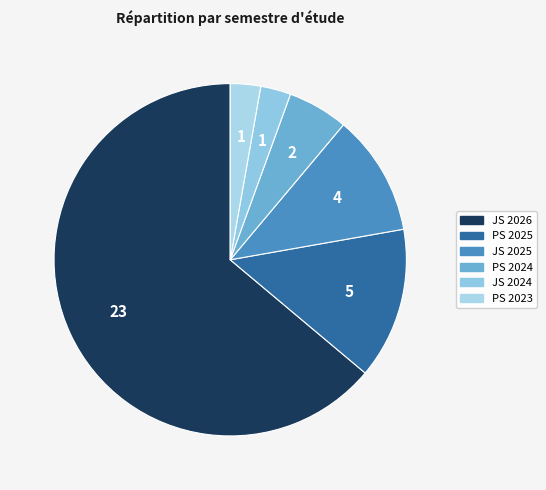

How many segments does this pie chart have?

6